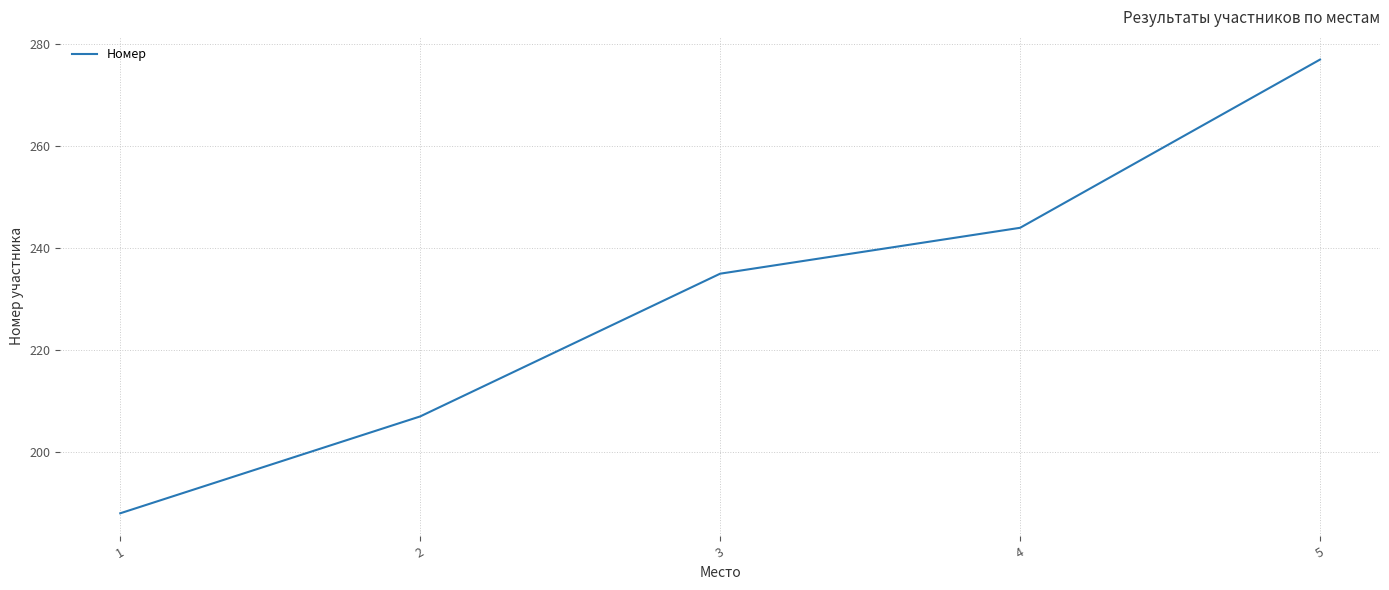

True or false: the data has more than 0 interior local peaks.

False